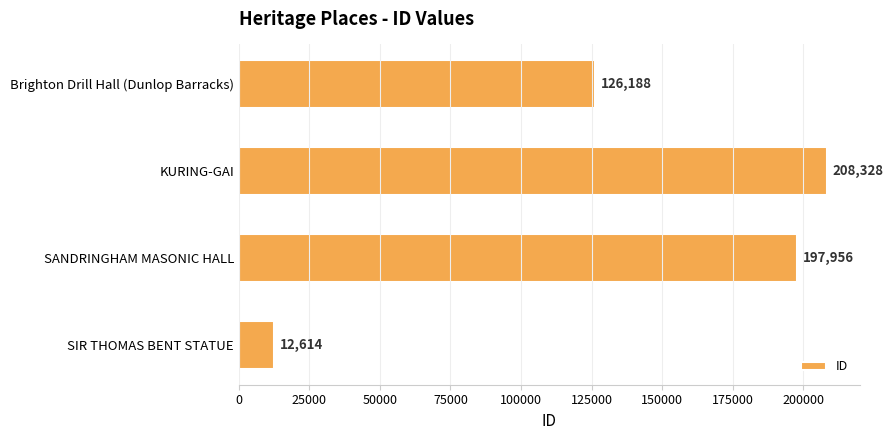

Reading bottom to top, list all the values displayed in this chart.

12614	197956	208328	126188